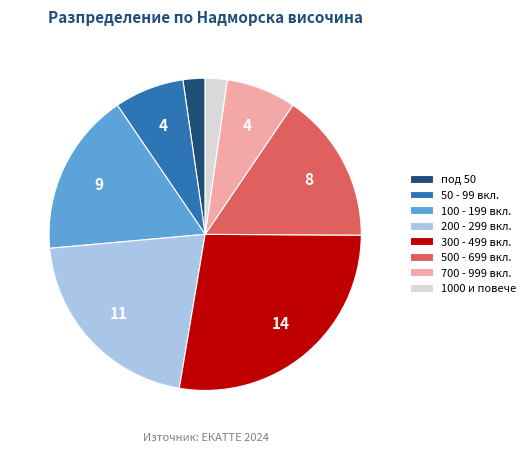

Is the sum of 1000 и повече and 500 - 699 вкл. greater than half?

No